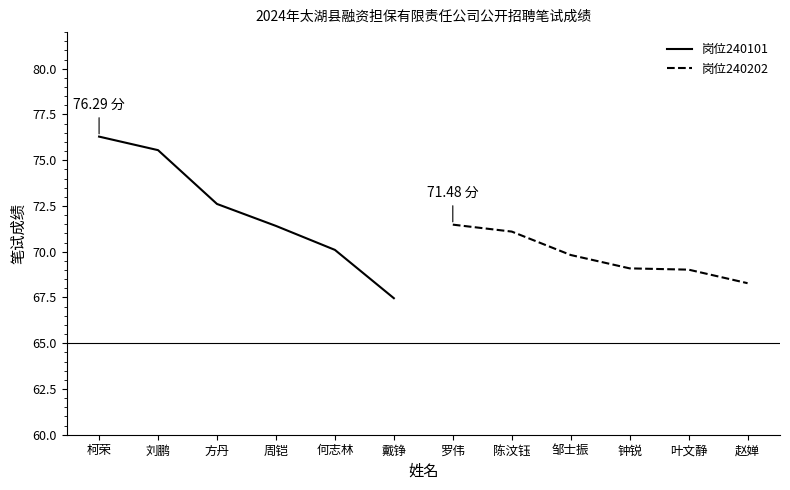

Rank the categories by 岗位240101 value from highest to lowest.

柯荣, 刘鹏, 方丹, 周铠, 何志林, 戴铮